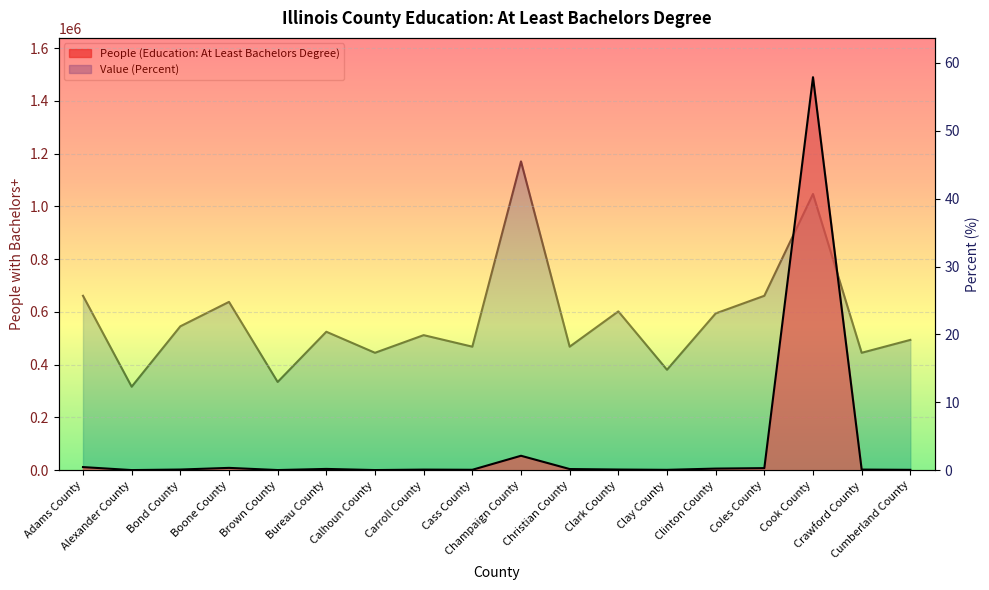

How many lines are shown in the chart?

2